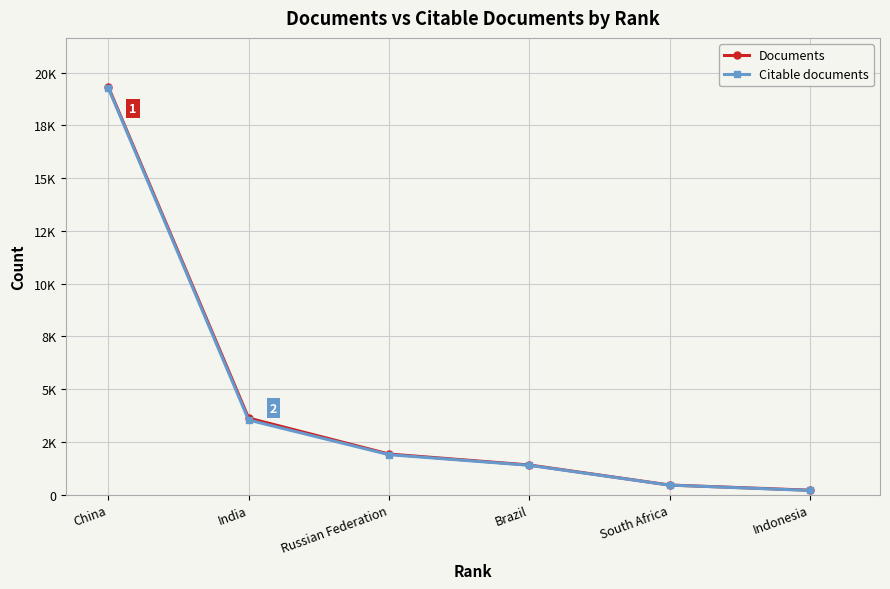

What position from the left is Russian Federation?

3